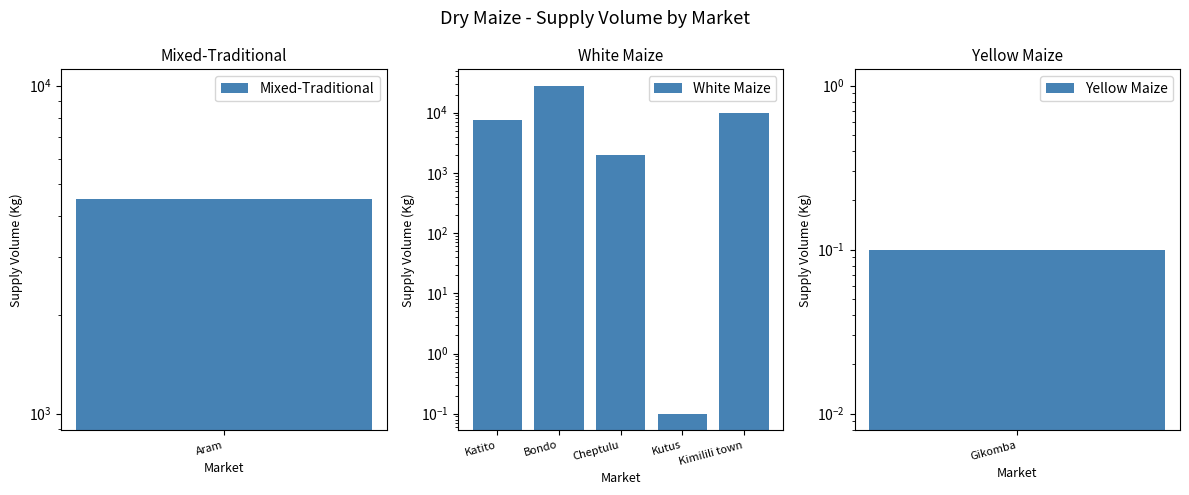

Approximately how many times larger is the value at Kimilili town compared to Cheptulu?

5.0